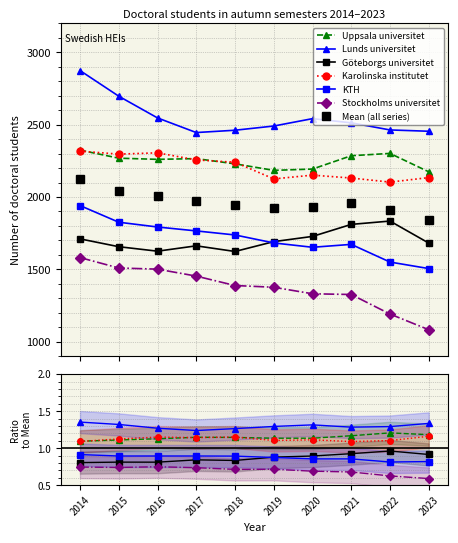

Reading left to right, transcribe all the data shown in this chart.

Uppsala universitet: 2324	2268	2260	2265	2229	2184	2193	2285	2301	2174
Lunds universitet: 2873	2696	2546	2445	2461	2490	2541	2512	2463	2454
Göteborgs universitet: 1711	1657	1626	1663	1624	1692	1728	1811	1834	1682
Karolinska institutet: 2317	2296	2305	2256	2240	2125	2151	2131	2103	2134
KTH: 1941	1826	1793	1766	1738	1683	1653	1673	1551	1506
Stockholms universitet: 1582	1510	1502	1454	1389	1377	1332	1327	1192	1084